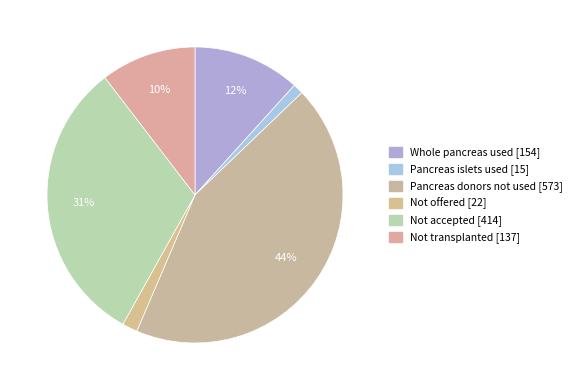

Which has a higher value, Not accepted or Not offered?

Not accepted